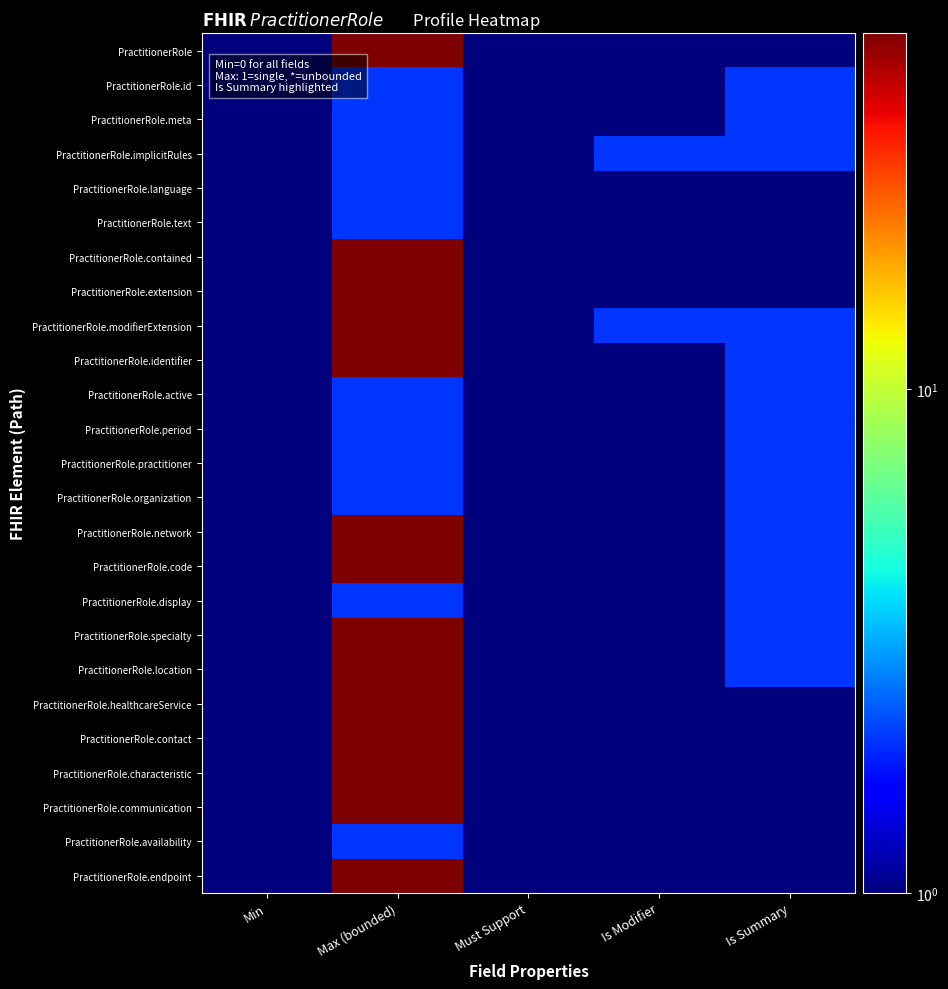

At Is Summary, list the series in order from largest to smallest.

PractitionerRole.id, PractitionerRole.meta, PractitionerRole.implicitRules, PractitionerRole.modifierExtension, PractitionerRole.identifier, PractitionerRole.active, PractitionerRole.period, PractitionerRole.practitioner, PractitionerRole.organization, PractitionerRole.network, PractitionerRole.code, PractitionerRole.display, PractitionerRole.specialty, PractitionerRole.location, PractitionerRole, PractitionerRole.language, PractitionerRole.text, PractitionerRole.contained, PractitionerRole.extension, PractitionerRole.healthcareService, PractitionerRole.contact, PractitionerRole.characteristic, PractitionerRole.communication, PractitionerRole.availability, PractitionerRole.endpoint